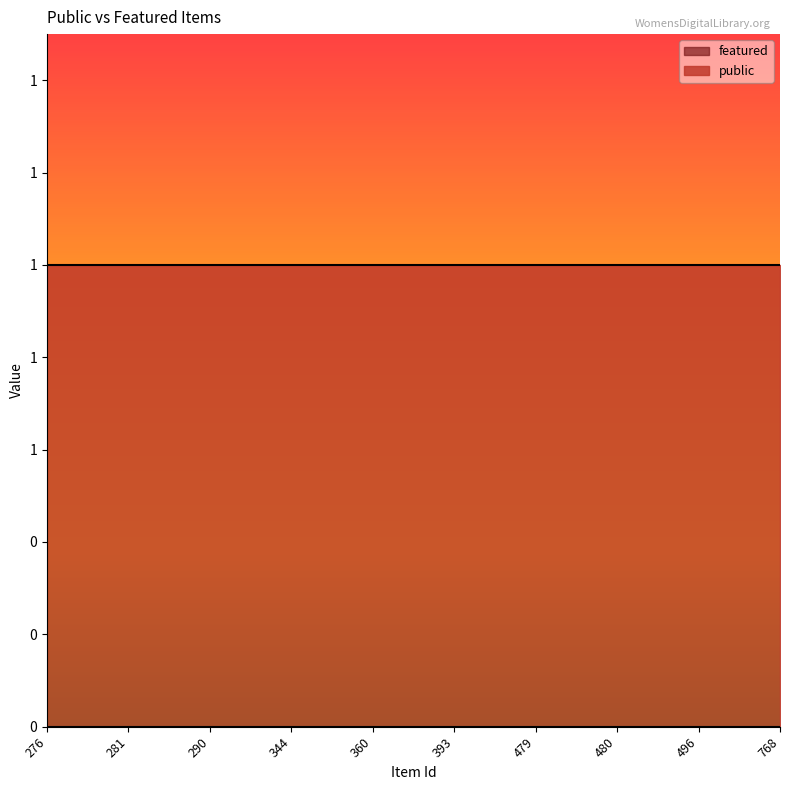

The value of public at 496 is 1. True or false?

True